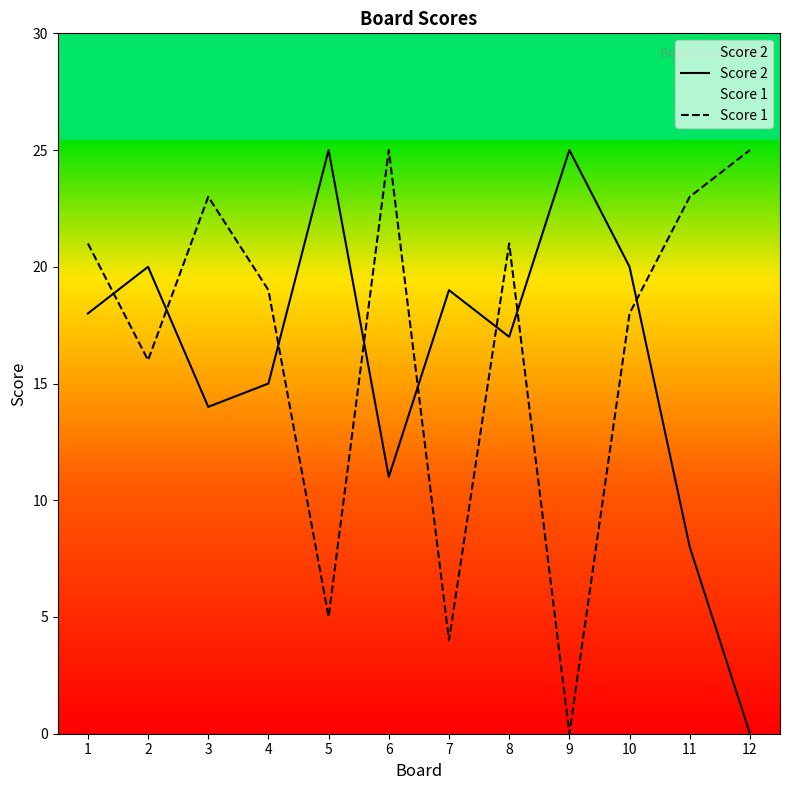

What is the sum of all Score 1 values?

200